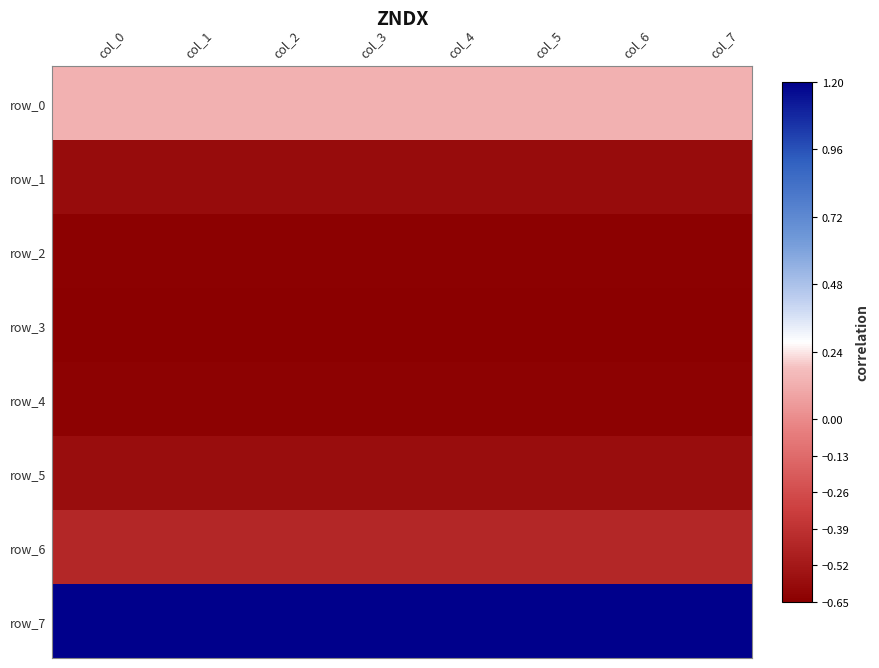

What is the maximum value shown in the chart?

1.2